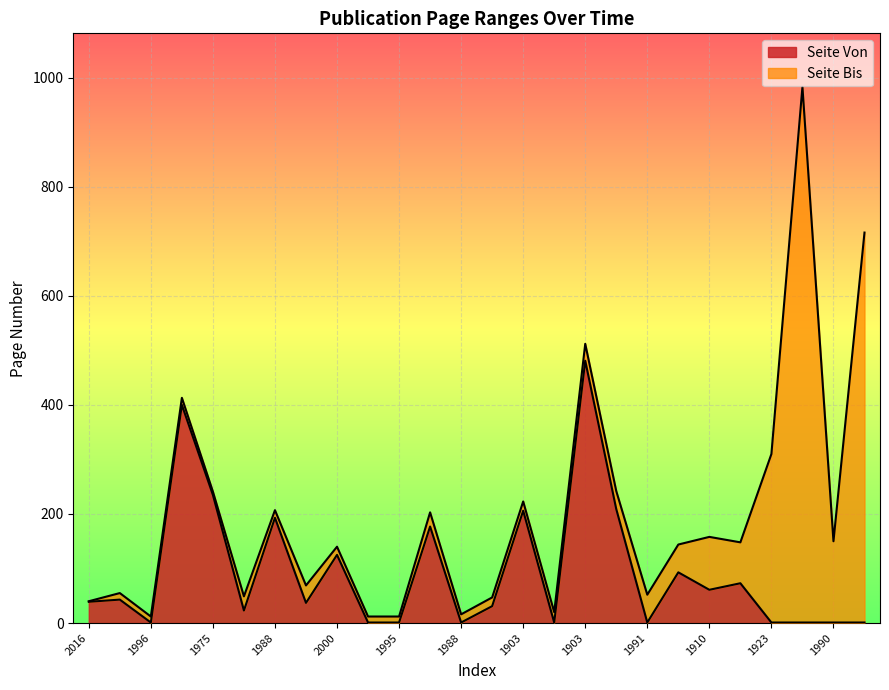

What is the smallest value displayed?

1